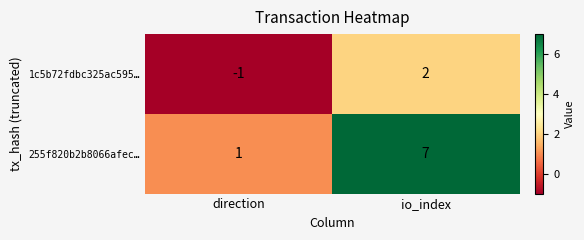

Which series has the widest spread of values?

255f820b2b8066afec…